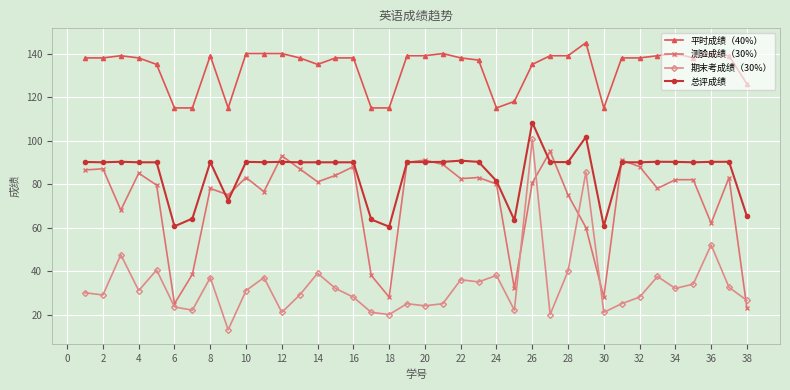

True or false: 平时成绩（40%） has more than 2 points higher than both neighbors.

True